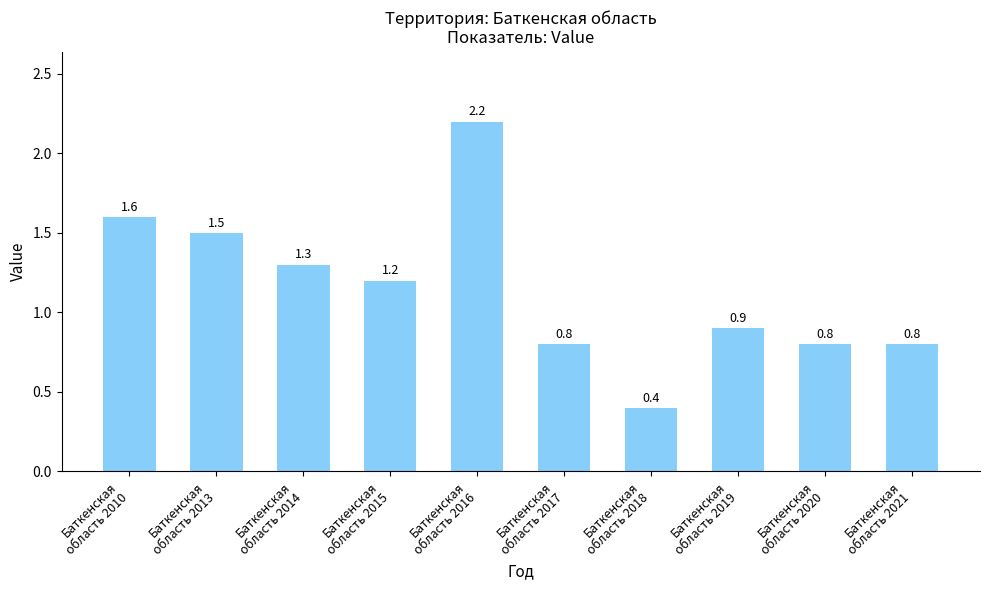

What is the greatest value displayed?

2.2